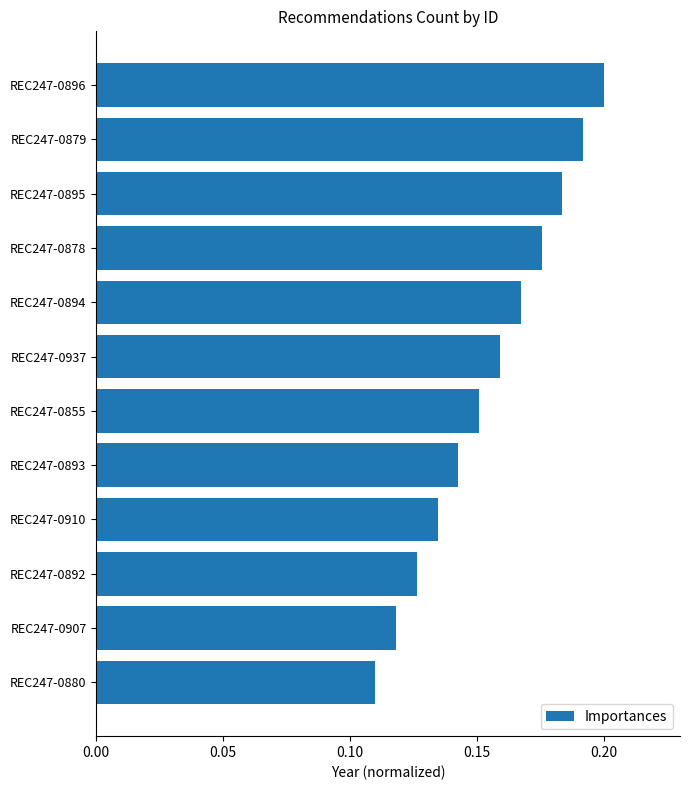

List the labels in order of value, largest first.

REC247-0896, REC247-0879, REC247-0895, REC247-0878, REC247-0894, REC247-0937, REC247-0855, REC247-0893, REC247-0910, REC247-0892, REC247-0907, REC247-0880